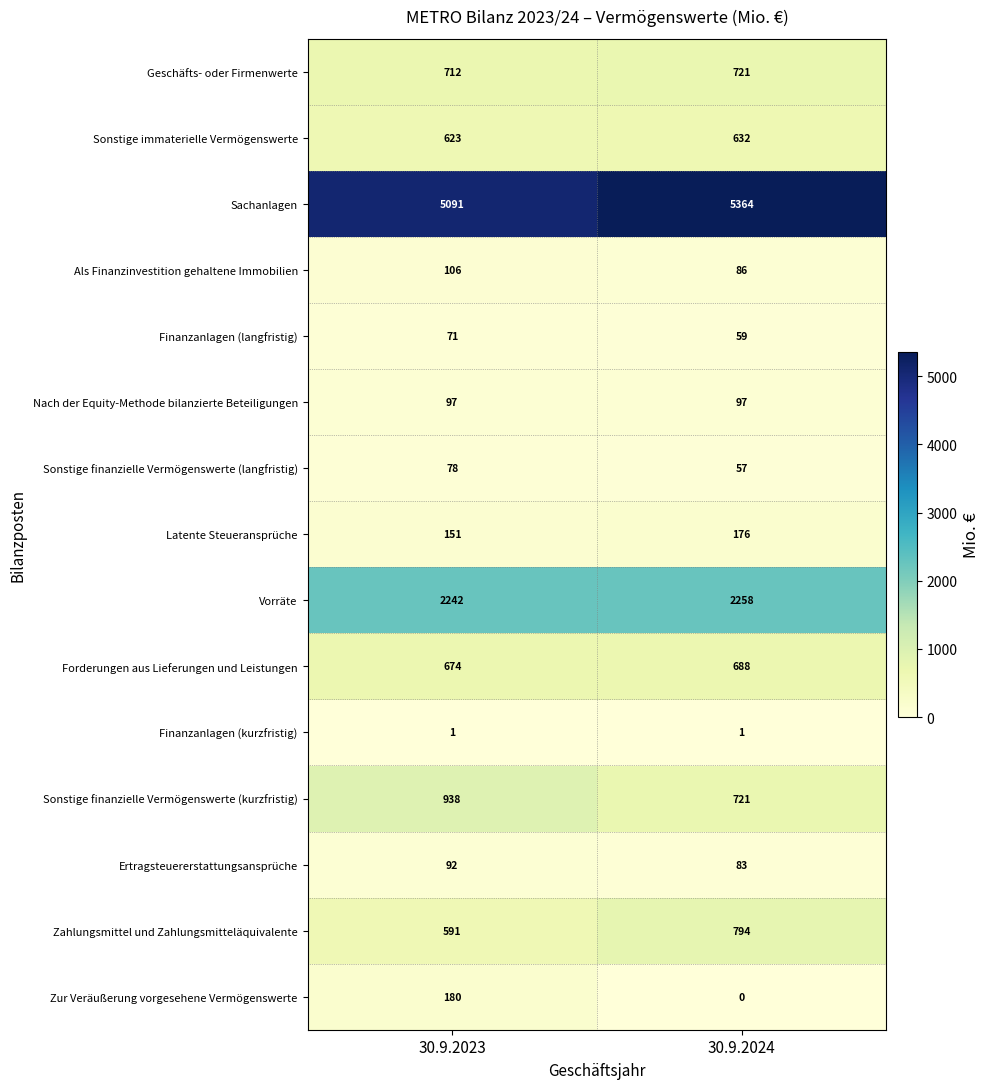

What is the difference between the maximum and minimum values in the Latente Steueransprüche series?

25